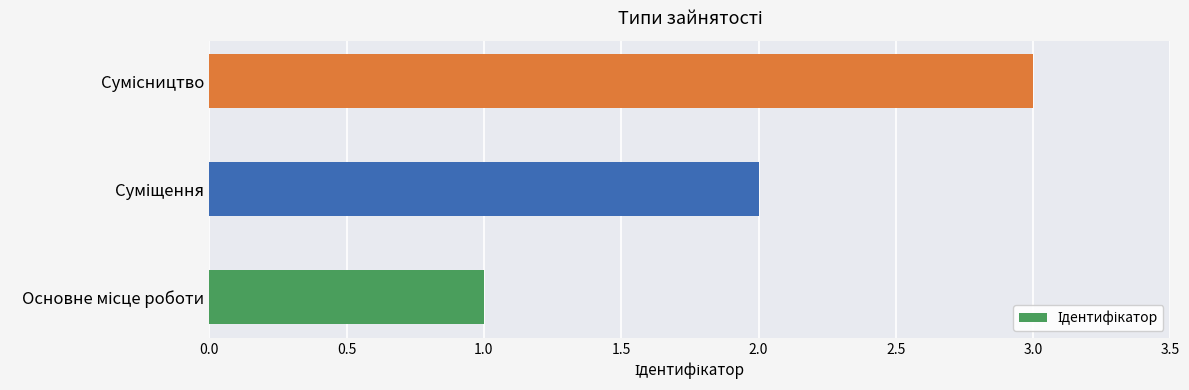

Does the chart contain any negative values?

No